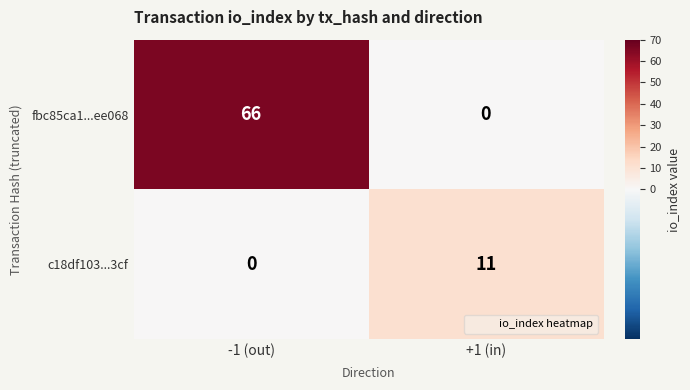

How many categories are shown in the chart?

2